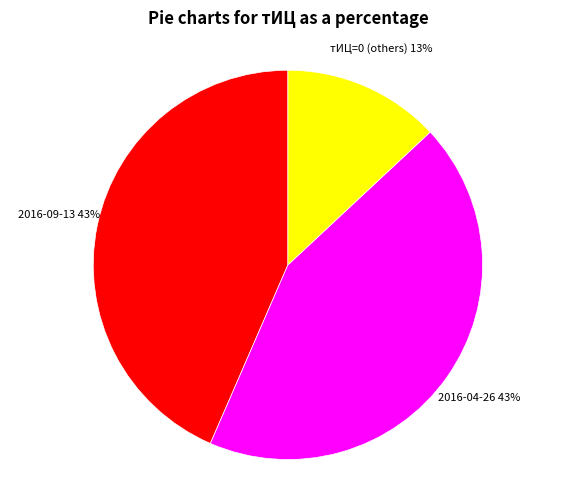

Which category has the smallest portion of the pie?

тИЦ=0 (others)